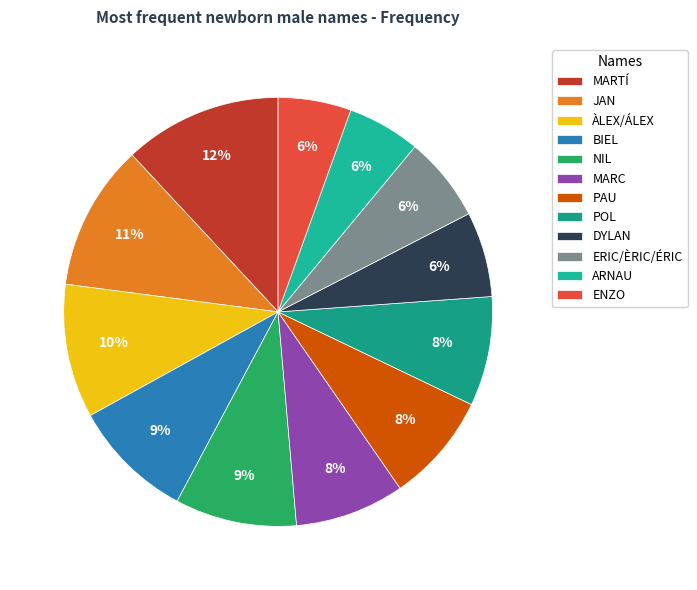

The POL slice represents 1% of the pie. True or false?

False